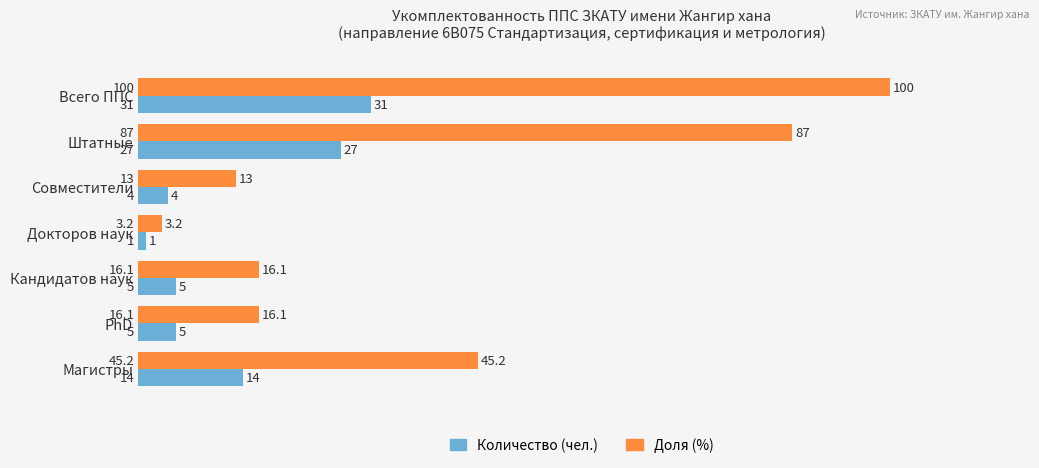

Which series has the largest range (max minus min)?

Доля (%)